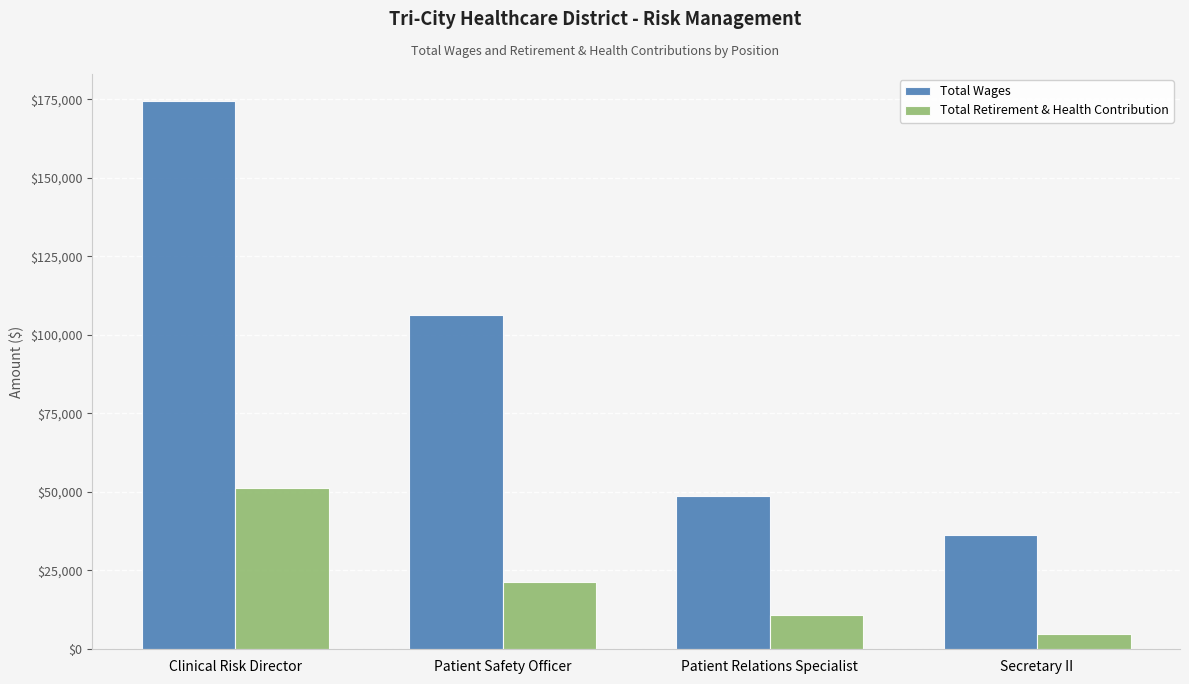

Rank the categories by Total Wages value from highest to lowest.

Clinical Risk Director, Patient Safety Officer, Patient Relations Specialist, Secretary II